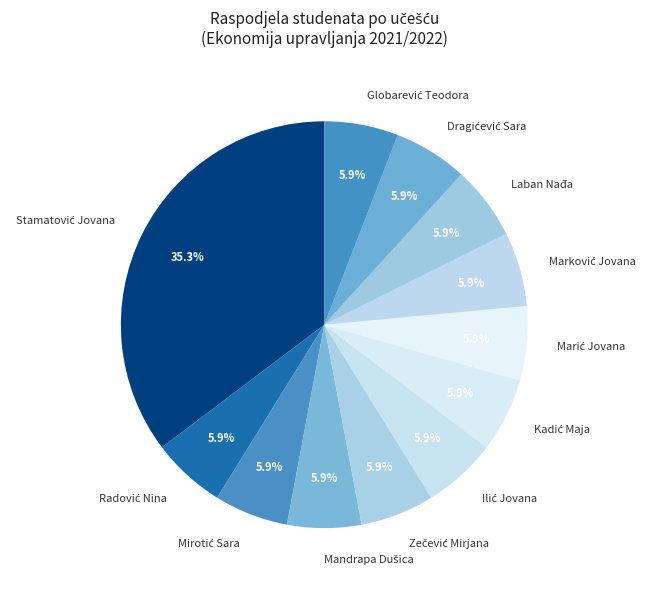

Is there a majority slice in this chart?

No